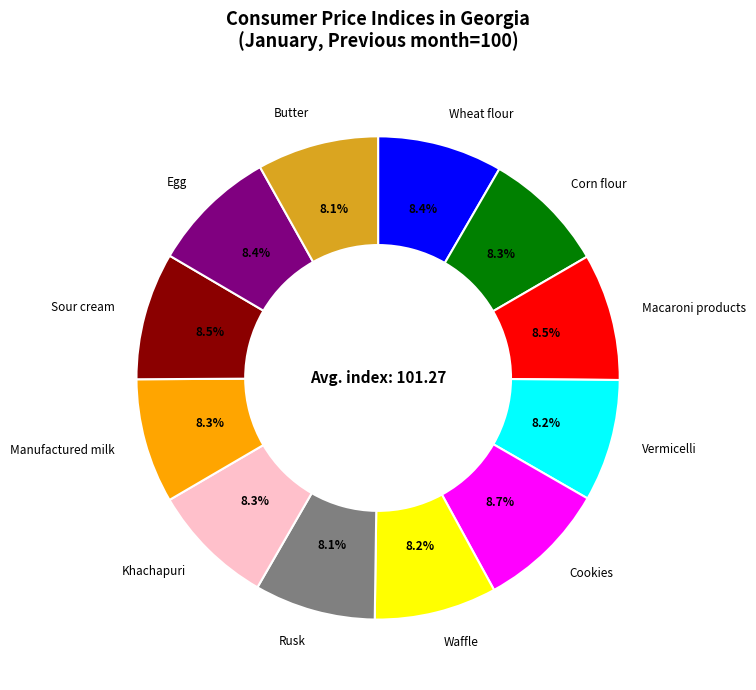

To the nearest percent, what is the combined percentage of Egg and Sour cream?

17%